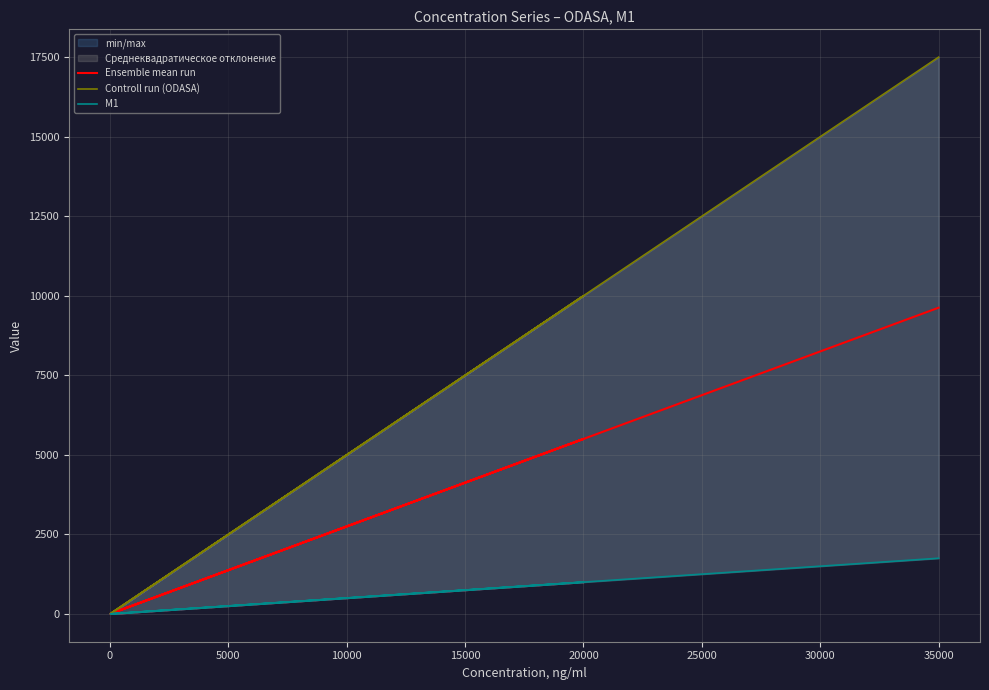

Does the chart have visible grid lines?

Yes